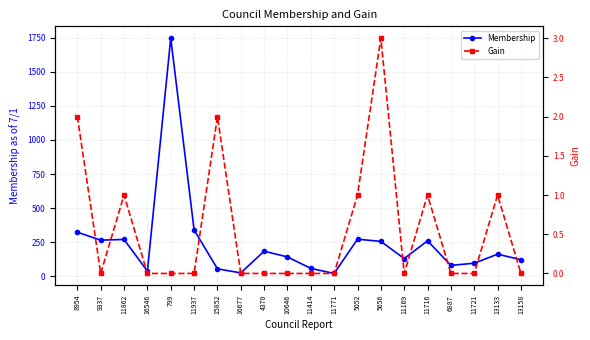

Which series has the largest total across all categories?

Membership